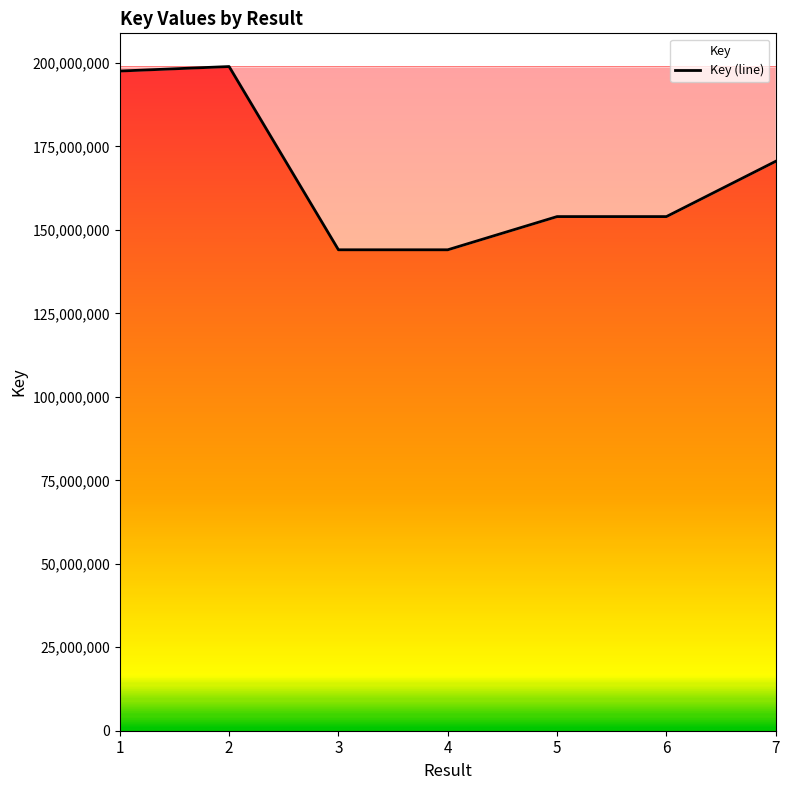

How many lines are shown in the chart?

1